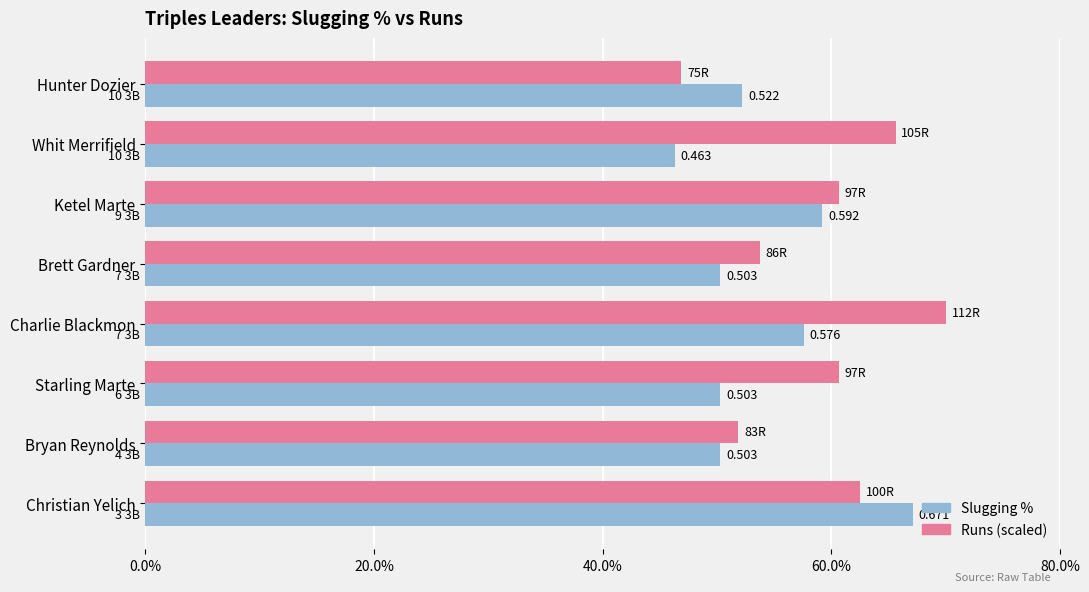

Count the Runs (scaled) values in the range 0 to 1.

8